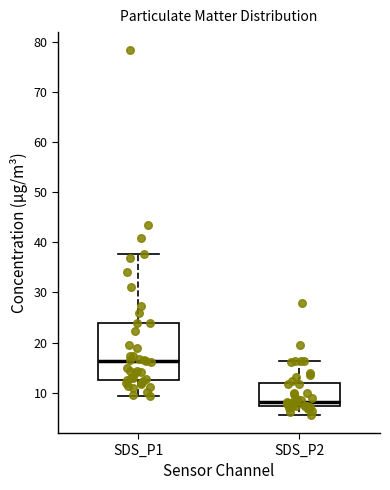

Where is the upper edge of the box for SDS_P1 on the y-axis? The values are not printed on the chart, so give them approximately, as read against the axis.

24